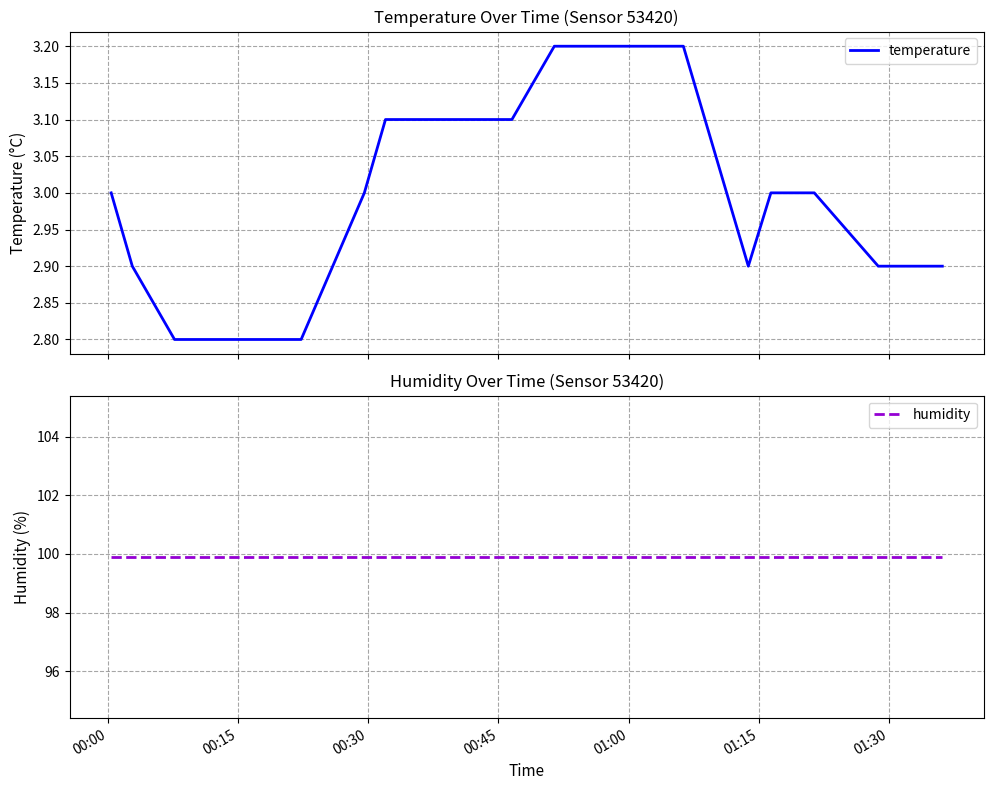

What is the minimum value for temperature?

2.8